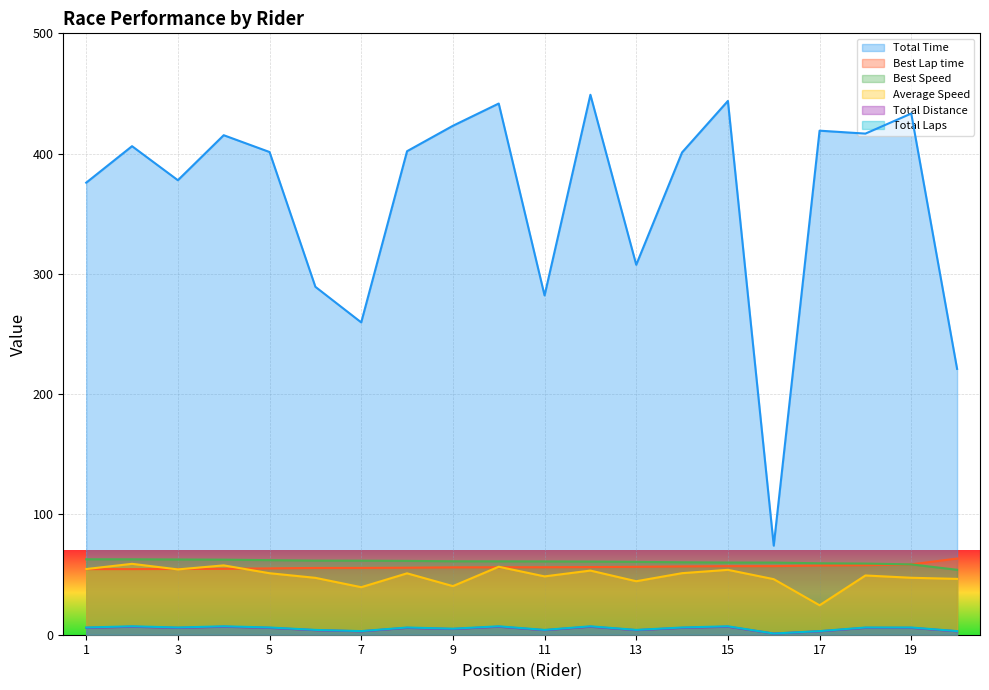

What is the difference between the Best Speed values at 9 and 17?

1.7